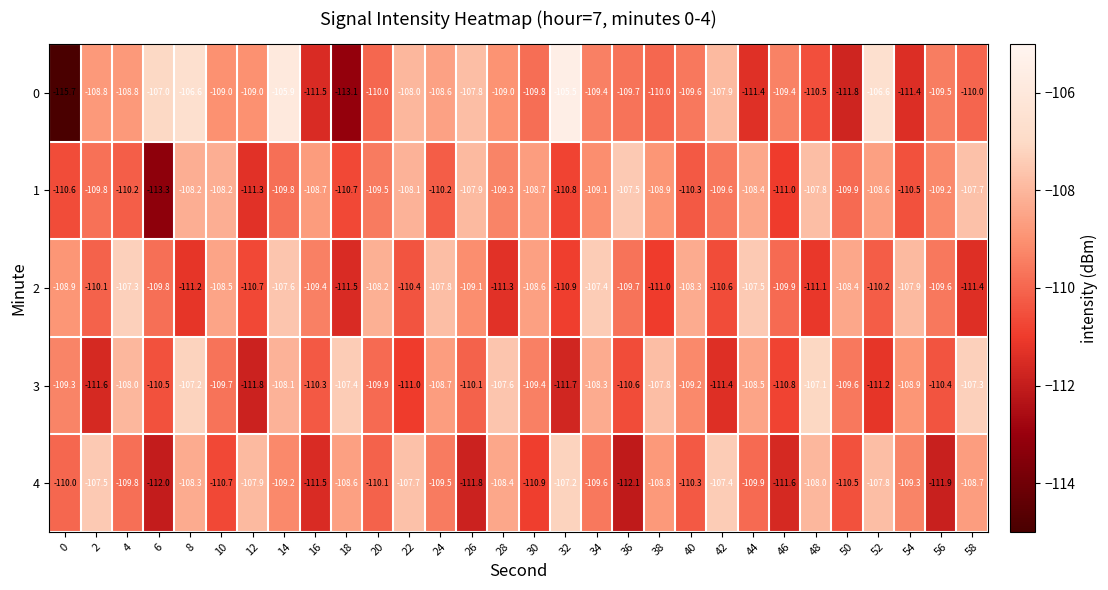

True or false: 4 has a value of -110.1 at 20.

True